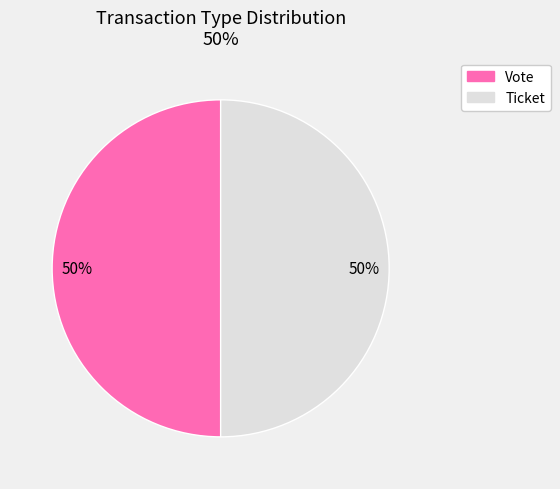

True or false: Ticket accounts for 60% of the total.

False